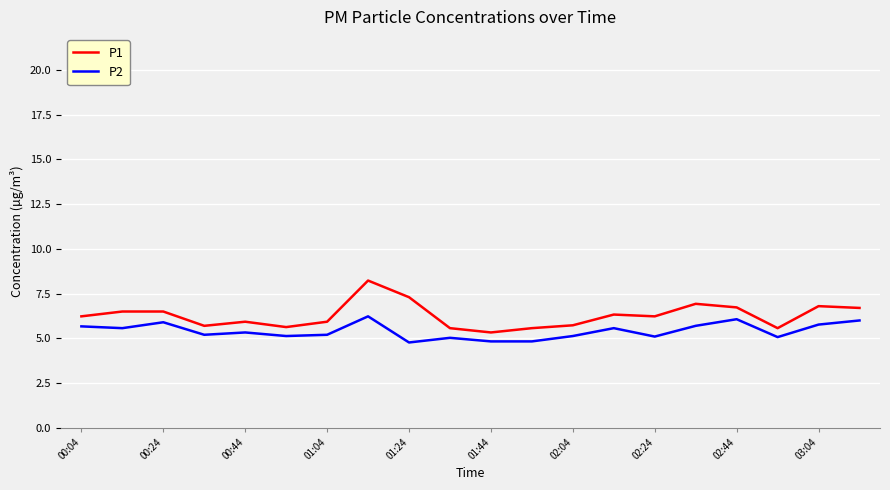

What is the difference between the maximum and minimum values in the P1 series?

2.9